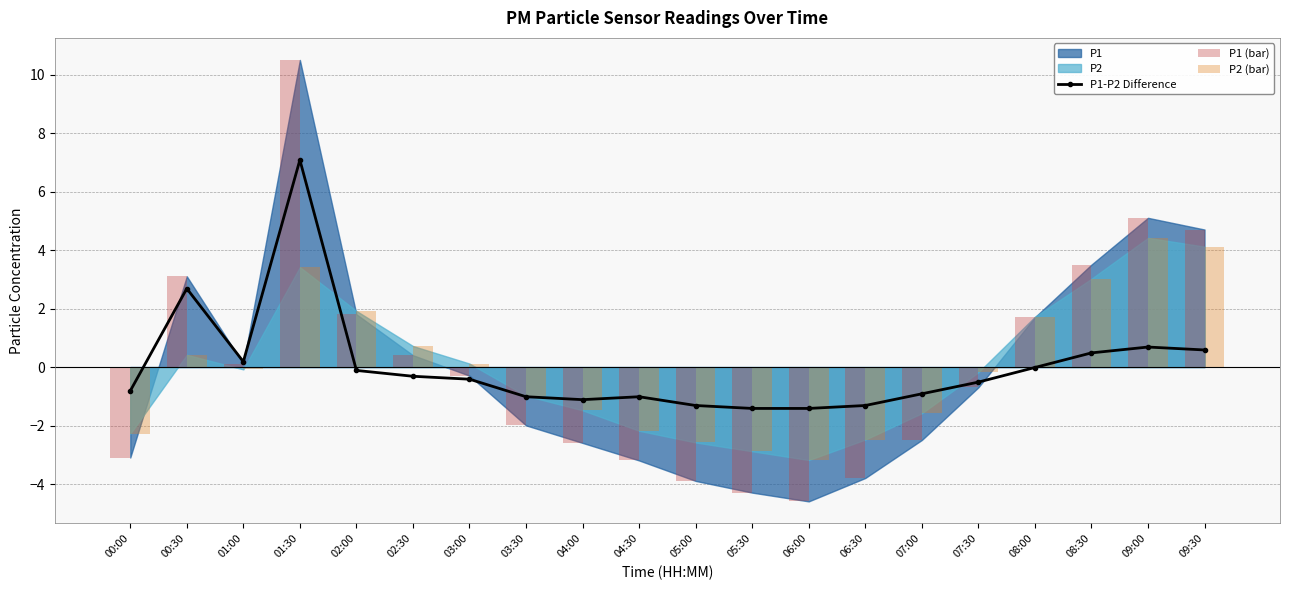

Reading left to right, what are all the values shown in this chart?

P1-P2 Difference: 00:00=-0.8	00:30=2.7	01:00=0.2	01:30=7.1	02:00=-0.1	02:30=-0.3	03:00=-0.4	03:30=-1.0	04:00=-1.1	04:30=-1.0	05:00=-1.3	05:30=-1.4	06:00=-1.4	06:30=-1.3	07:00=-0.9	07:30=-0.5	08:00=-0.0	08:30=0.5	09:00=0.7	09:30=0.6
P1 (bar): 00:00=-3.1	00:30=3.1	01:00=0.1	01:30=10.5	02:00=1.8	02:30=0.4	03:00=-0.3	03:30=-2.0	04:00=-2.6	04:30=-3.2	05:00=-3.9	05:30=-4.3	06:00=-4.6	06:30=-3.8	07:00=-2.5	07:30=-0.7	08:00=1.7	08:30=3.5	09:00=5.1	09:30=4.7
P2 (bar): 00:00=-2.3	00:30=0.4	01:00=-0.1	01:30=3.4	02:00=1.9	02:30=0.7	03:00=0.1	03:30=-1.0	04:00=-1.5	04:30=-2.2	05:00=-2.6	05:30=-2.9	06:00=-3.2	06:30=-2.5	07:00=-1.6	07:30=-0.2	08:00=1.7	08:30=3.0	09:00=4.4	09:30=4.1